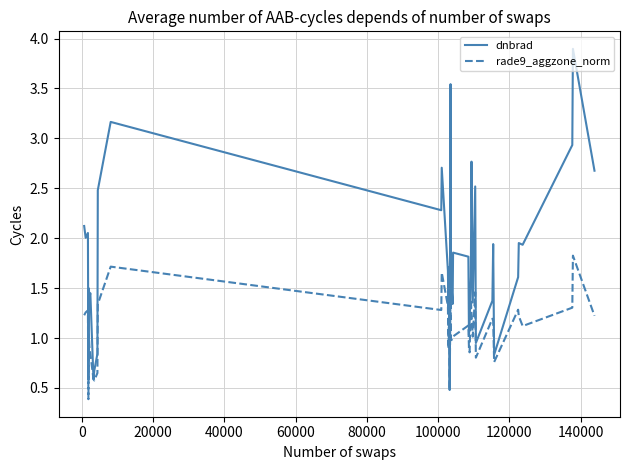

Which series has the largest total across all categories?

dnbrad